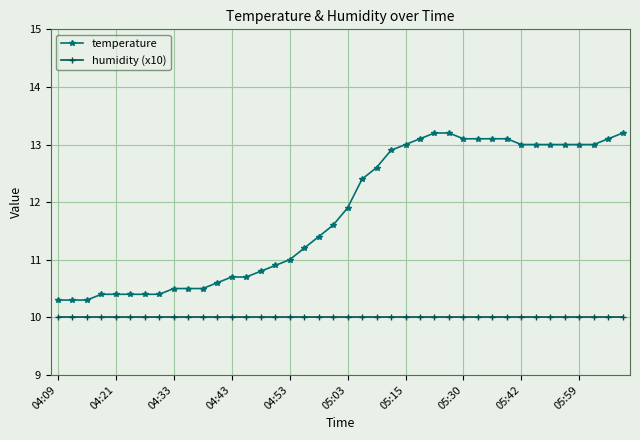

Reading left to right, what are all the values shown in this chart?

temperature: 10.3	10.3	10.3	10.4	10.4	10.4	10.4	10.4	10.5	10.5	10.5	10.6	10.7	10.7	10.8	10.9	11.0	11.2	11.4	11.6	11.9	12.4	12.6	12.9	13.0	13.1	13.2	13.2	13.1	13.1	13.1	13.1	13.0	13.0	13.0	13.0	13.0	13.0	13.1	13.2
humidity (x10): 10.0	10.0	10.0	10.0	10.0	10.0	10.0	10.0	10.0	10.0	10.0	10.0	10.0	10.0	10.0	10.0	10.0	10.0	10.0	10.0	10.0	10.0	10.0	10.0	10.0	10.0	10.0	10.0	10.0	10.0	10.0	10.0	10.0	10.0	10.0	10.0	10.0	10.0	10.0	10.0